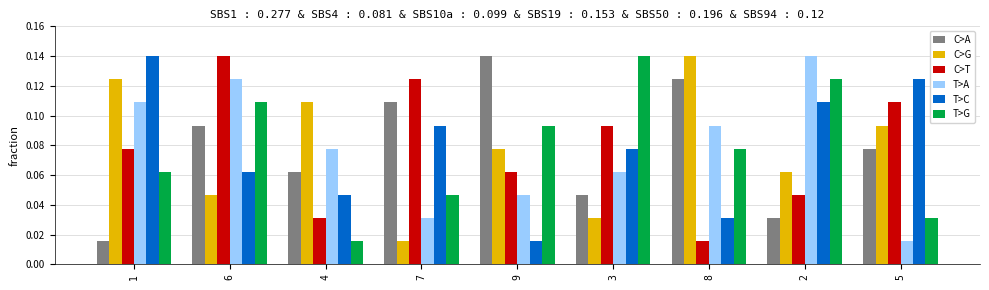

What is the sum of all C>T values?

0.7